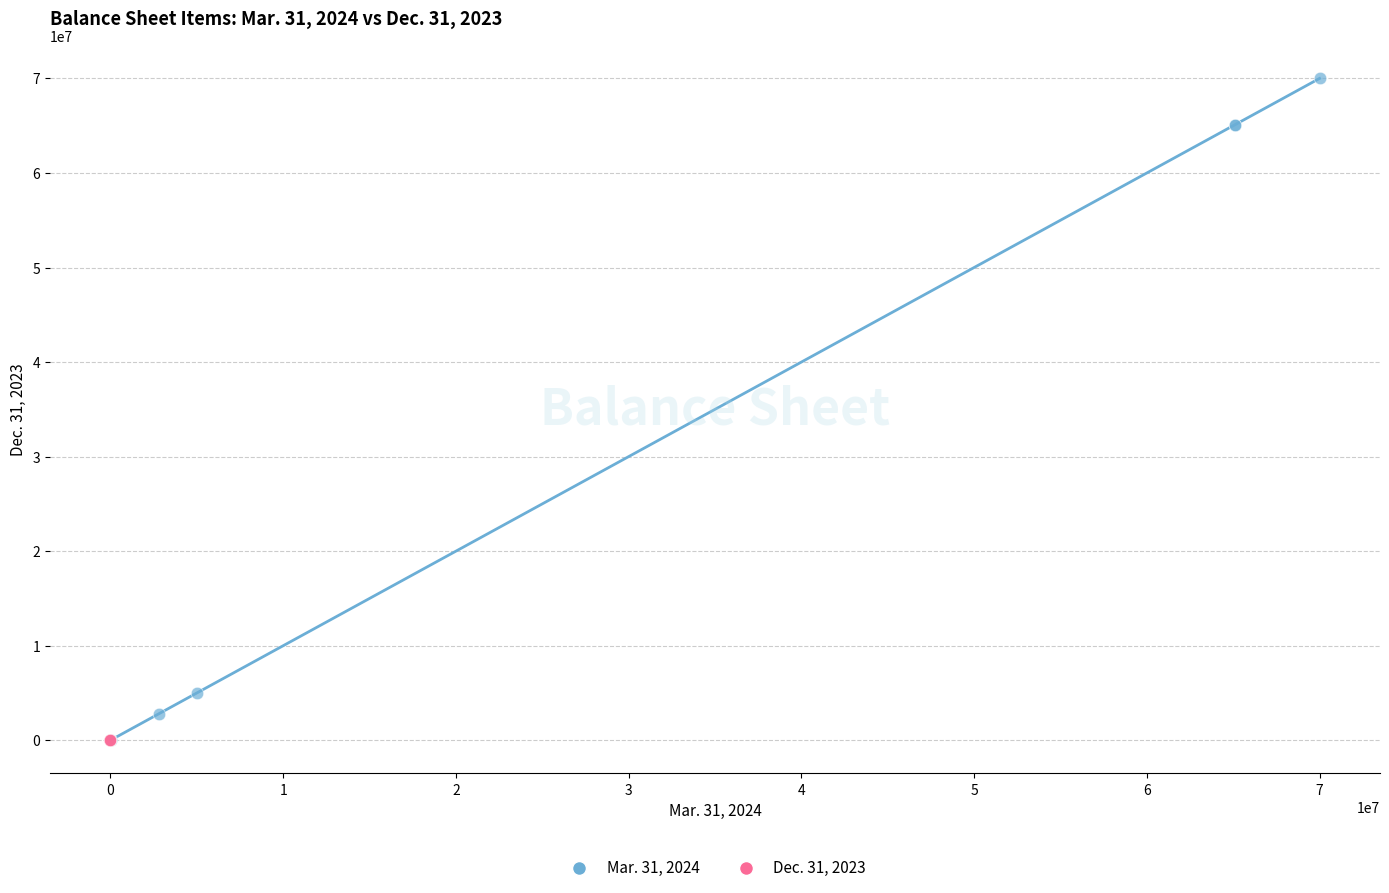

Which series has the widest spread of Y values?

Mar. 31, 2024